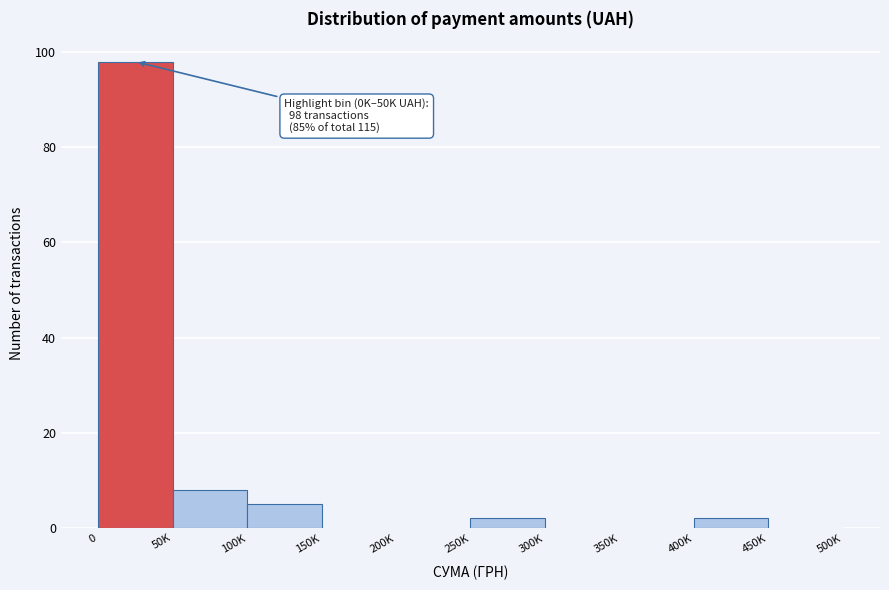

Reading left to right, what are all the values shown in this chart?

0=98	50K=8	100K=5	150K=0	200K=0	250K=2	300K=0	350K=0	400K=2	450K=0